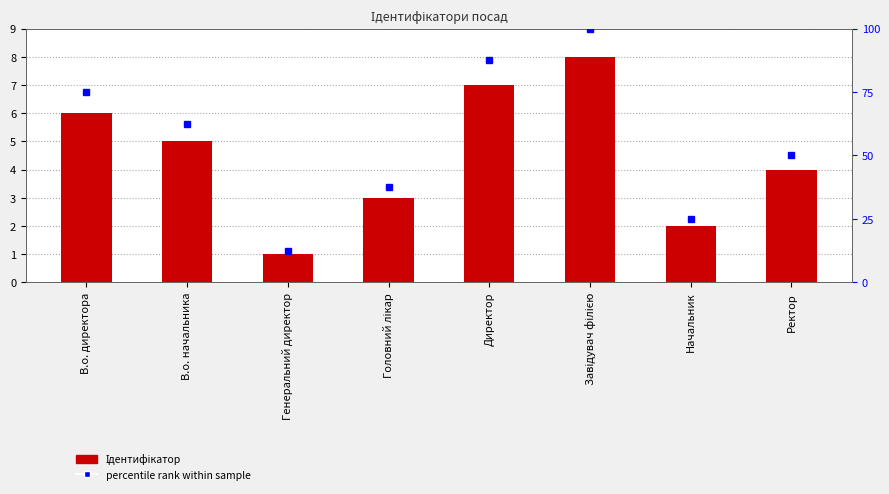

What is the difference between the second highest and second lowest values?

5